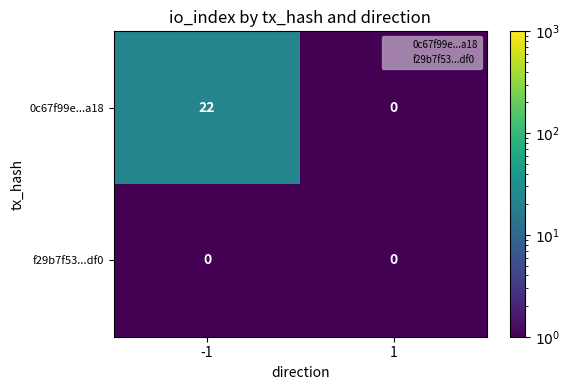

What is the sum of the 0c67f99e...a18 values at -1 and 1?

22